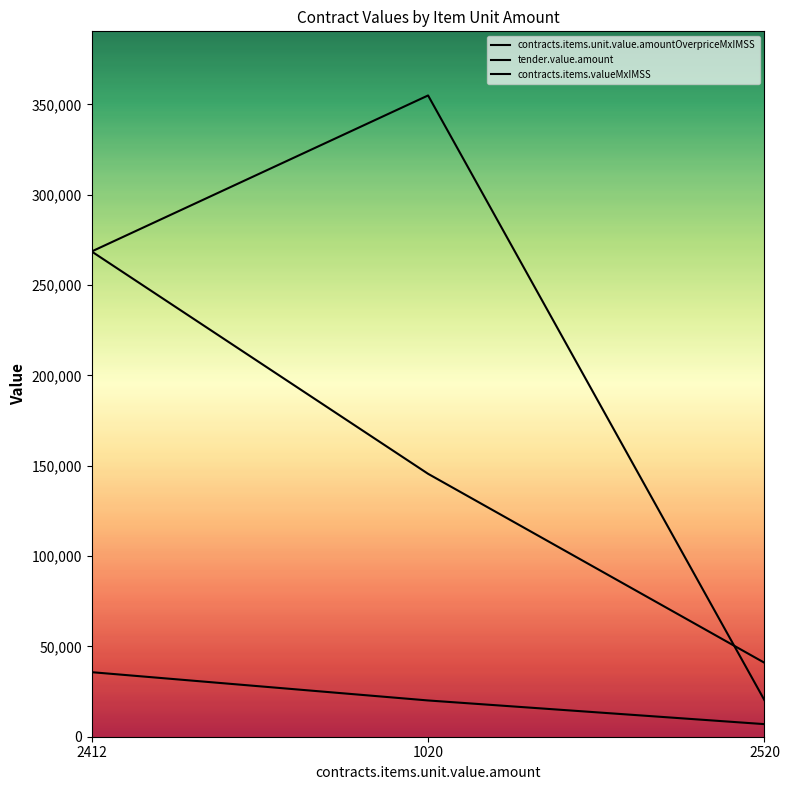

What is the label of the 1st point from the left?

2412